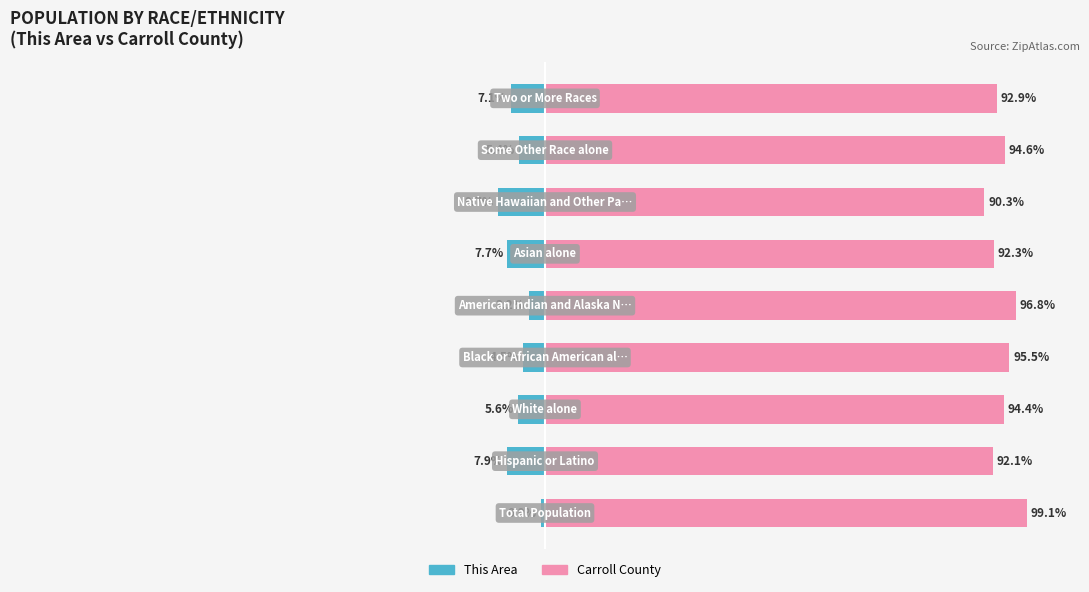

How many bars are there in each group?

2